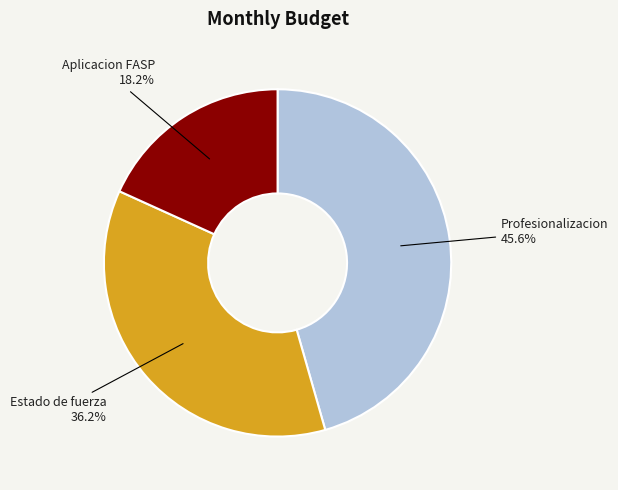

Is there a majority slice in this chart?

No